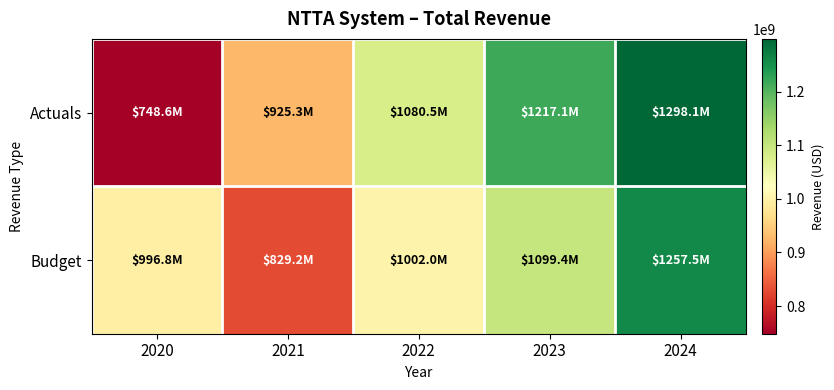

Which series has the widest spread of values?

Actuals